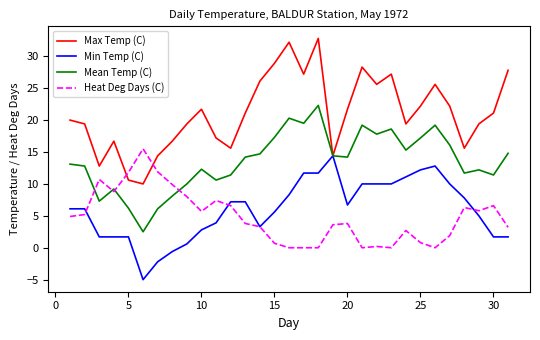

What is the difference between the maximum and second lowest values in the Mean Temp (C) series?

16.2